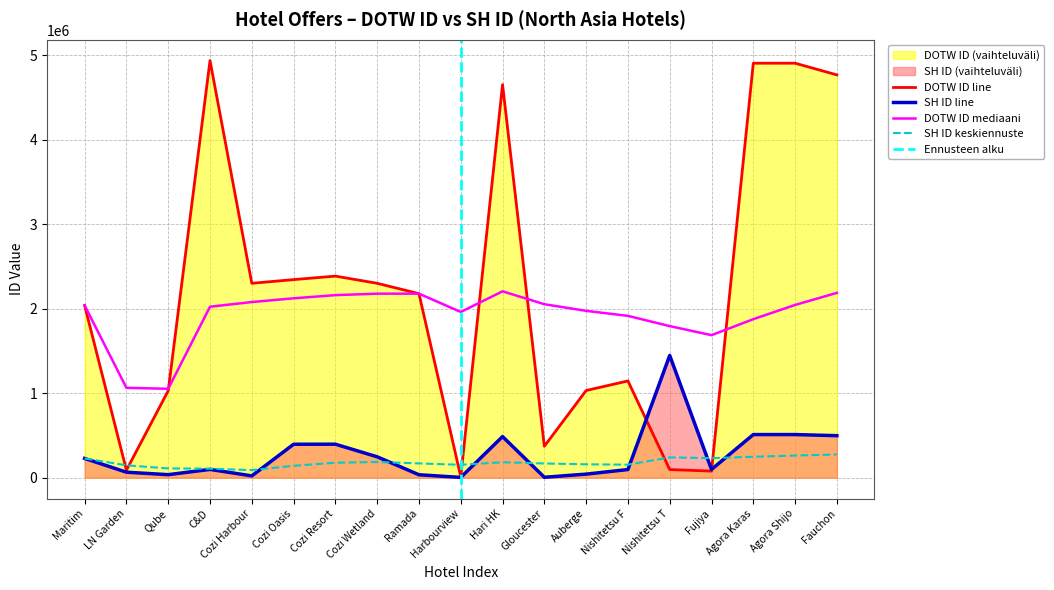

How many interior local peaks does the DOTW ID series have?

5